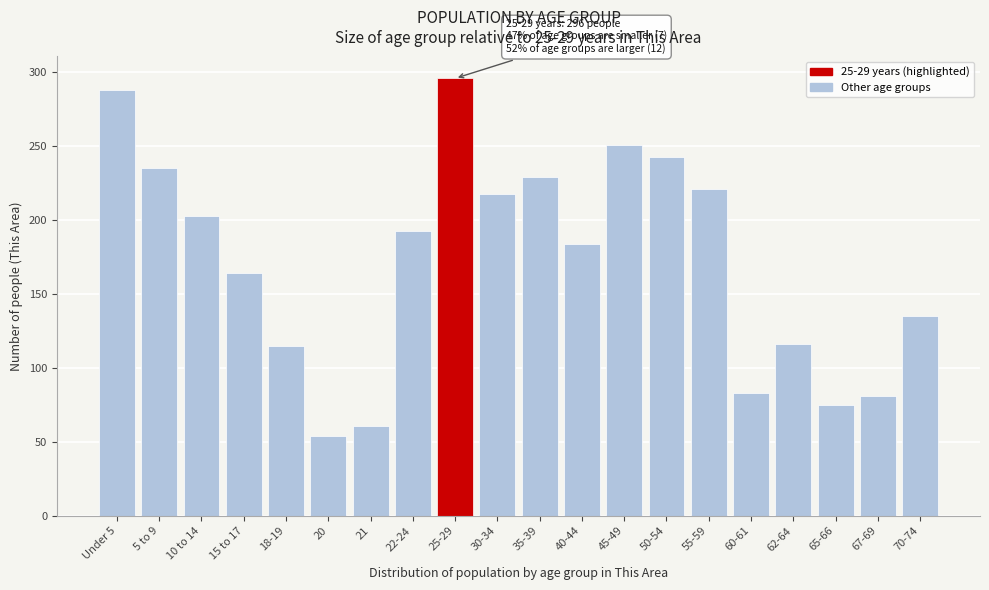

The value at 30-34 is 218. True or false?

True